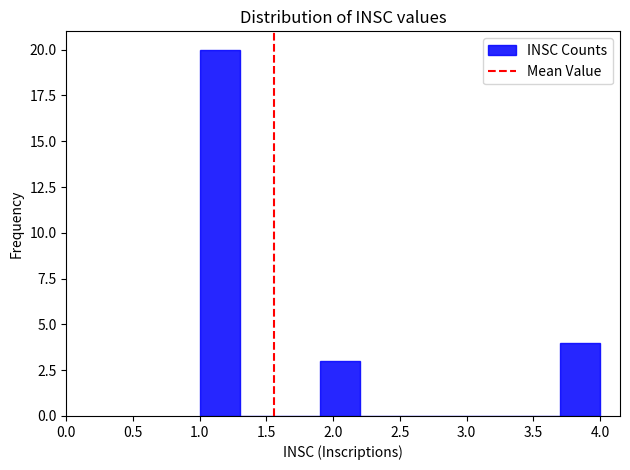

What is the height of the bar covering 1.9 to 2.2 on the x-axis? The values are not printed on the chart, so give them approximately, as read against the axis.

3